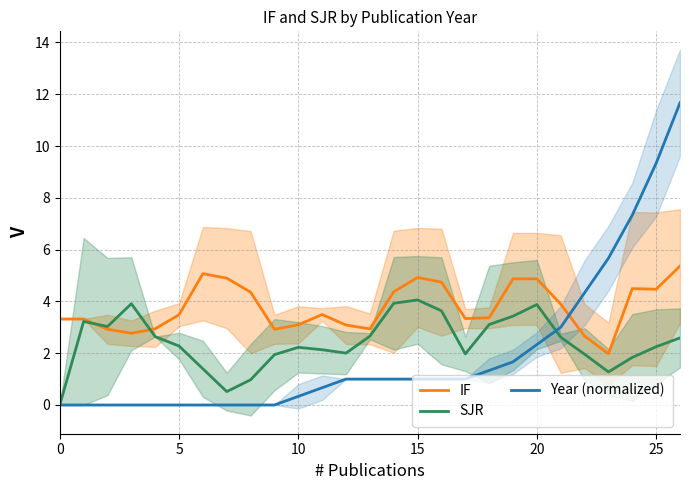

Which category has the highest value across all series?

26